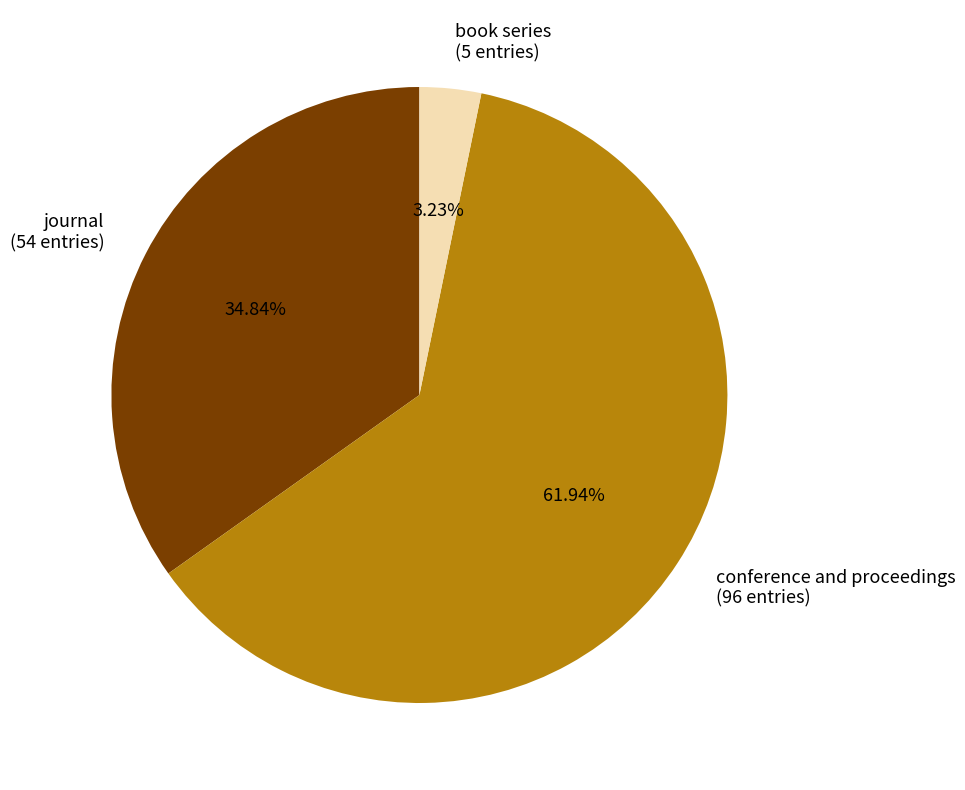

To the nearest percent, what portion does conference and proceedings represent?

62%